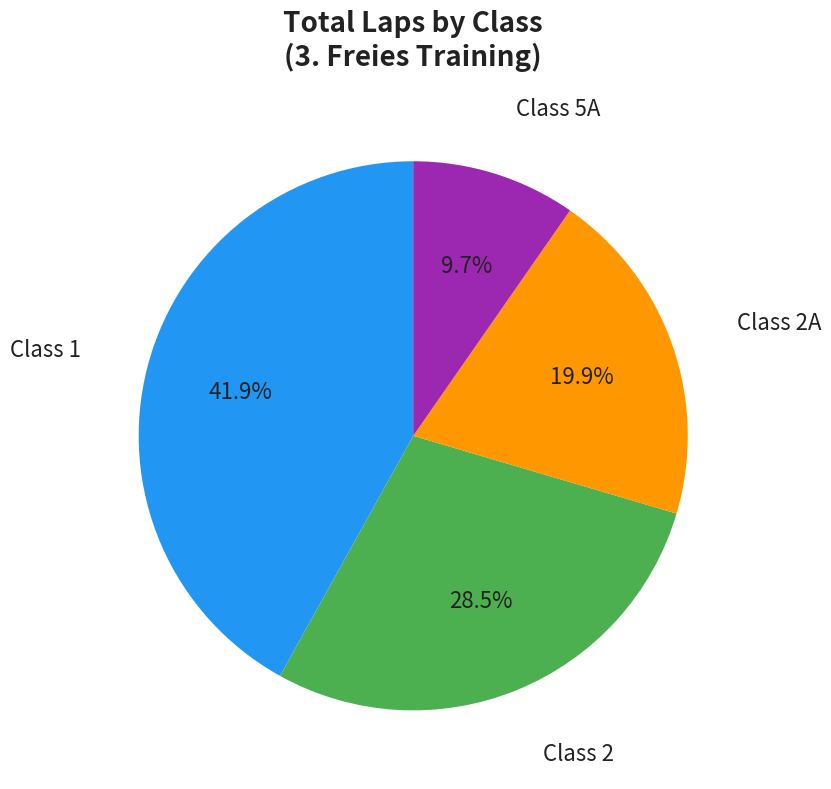

Does any single category account for the majority?

No